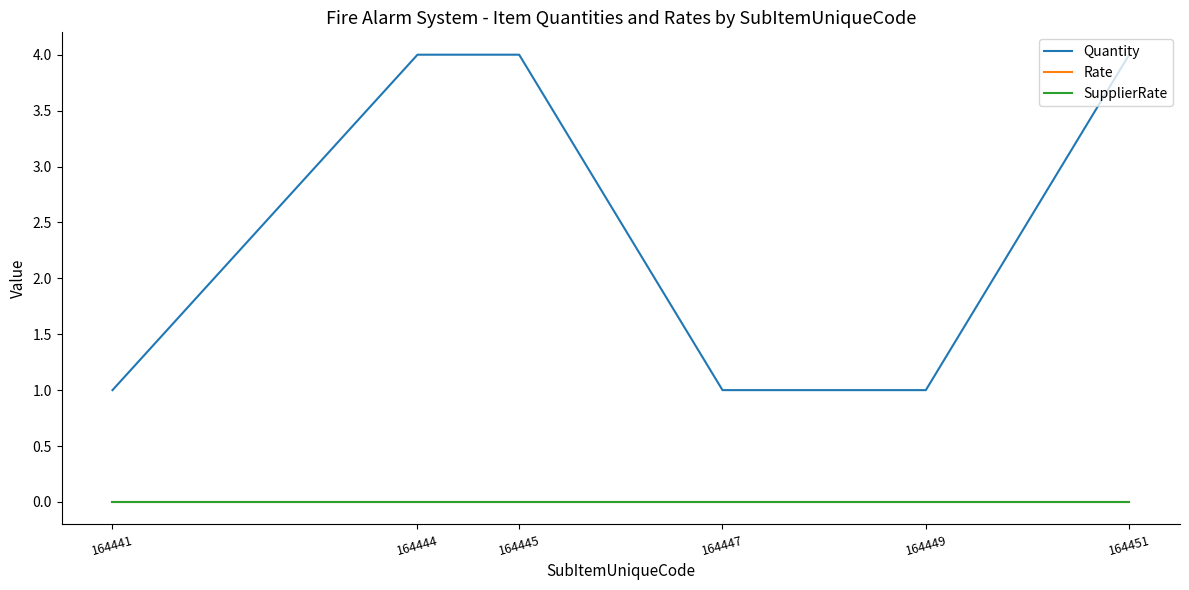

How many lines are shown in the chart?

3